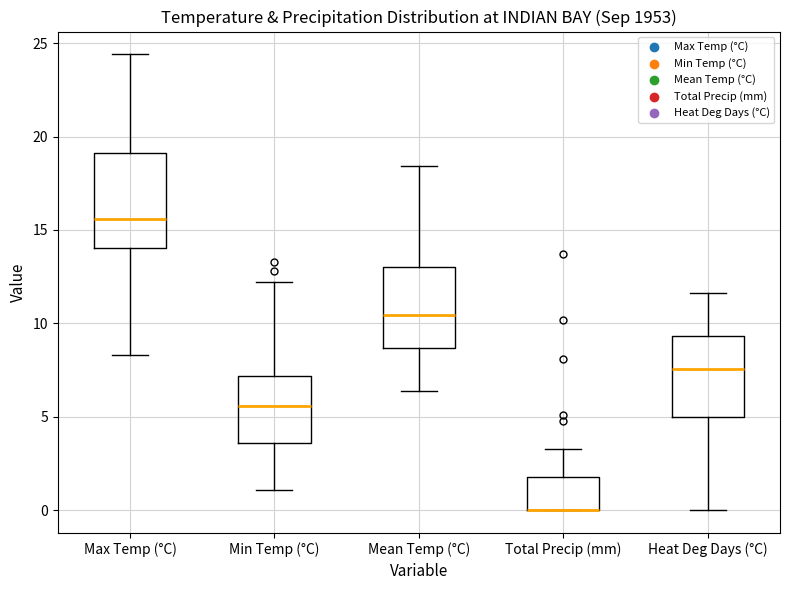

Reading left to right, read every box against the y-axis: the position of its median line, the range the box covers, and the ends of its whiskers. The values are not printed on the chart, so give them approximately, as read against the axis.

Max Temp (°C): median 15.5, box 14.0 to 19.0, whiskers 8.5 to 24.5
Min Temp (°C): median 5.5, box 3.5 to 7.0, whiskers 1.0 to 12.0
Mean Temp (°C): median 10.5, box 8.5 to 13.0, whiskers 6.5 to 18.5
Total Precip (mm): median 0.0 (drawn on the box's lower edge), box 0.0 to 2.0, whiskers 0.0 to 3.5
Heat Deg Days (°C): median 7.5, box 5.0 to 9.5, whiskers 0.0 to 11.5